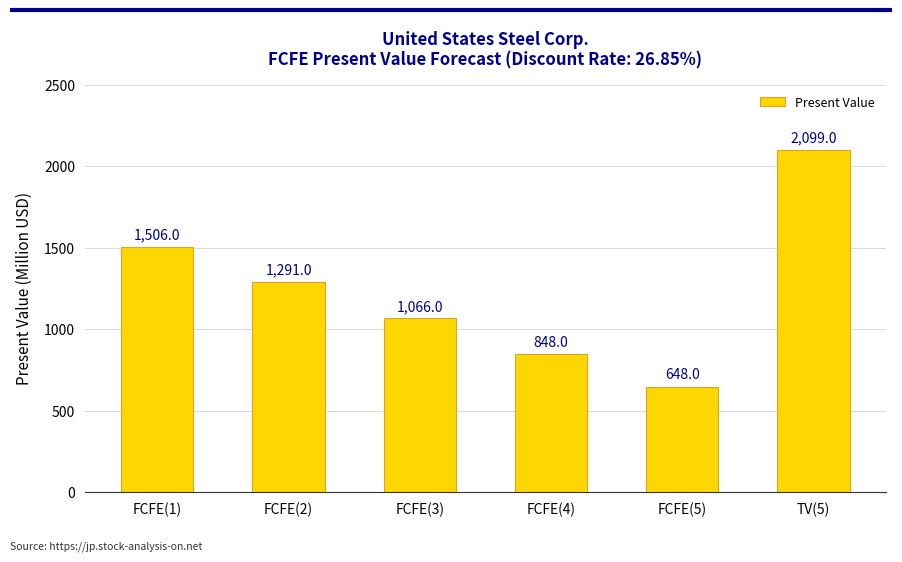

The value at FCFE(1) is 719. True or false?

False